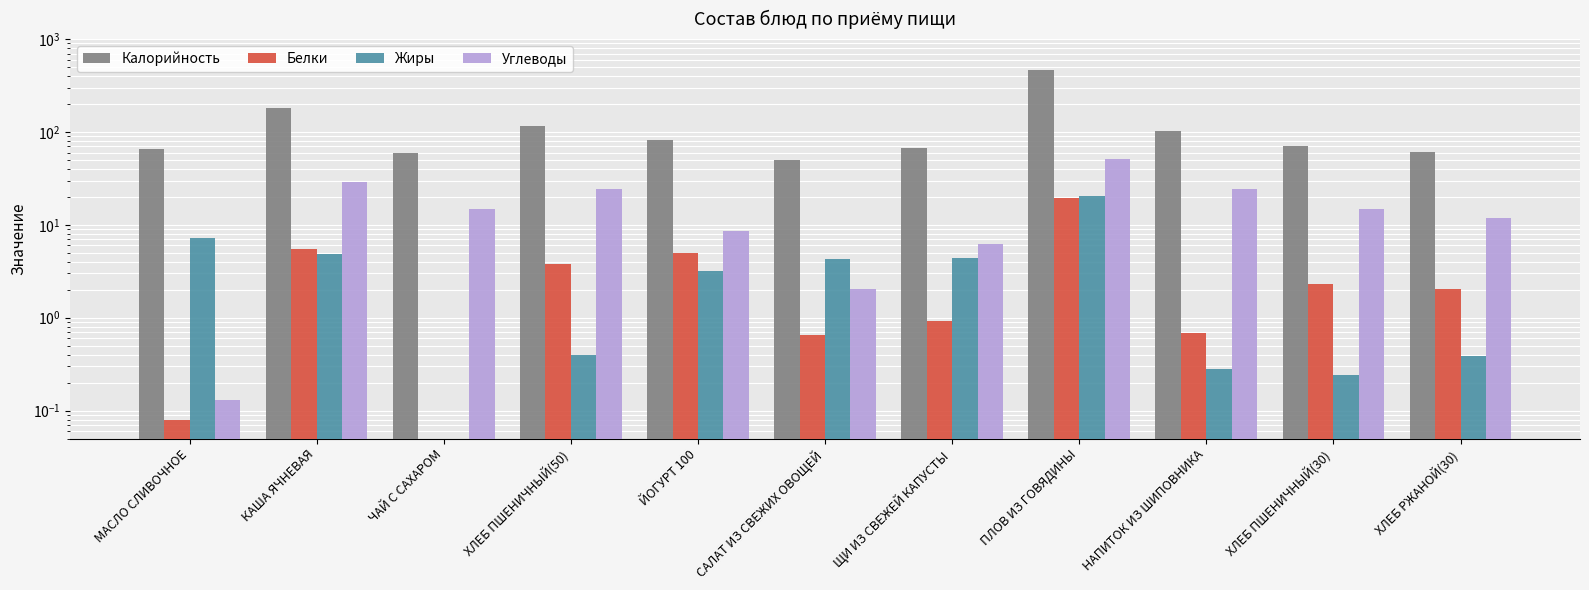

At which category does the chart reach its minimum across all series?

ЧАЙ С САХАРОМ